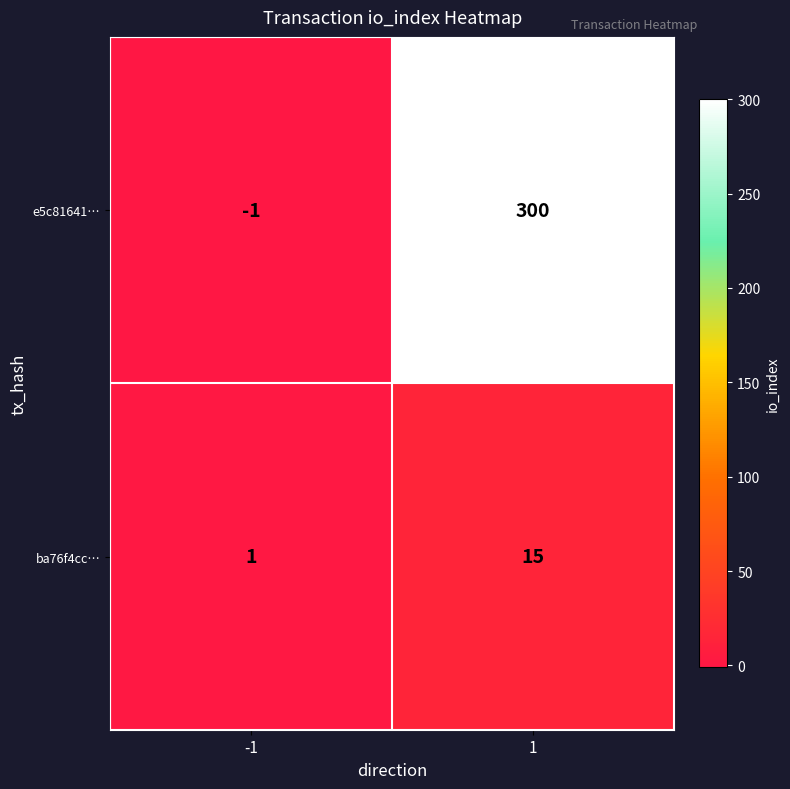

What value does the ba76f4cc… series have at 1, to the nearest 10?

20